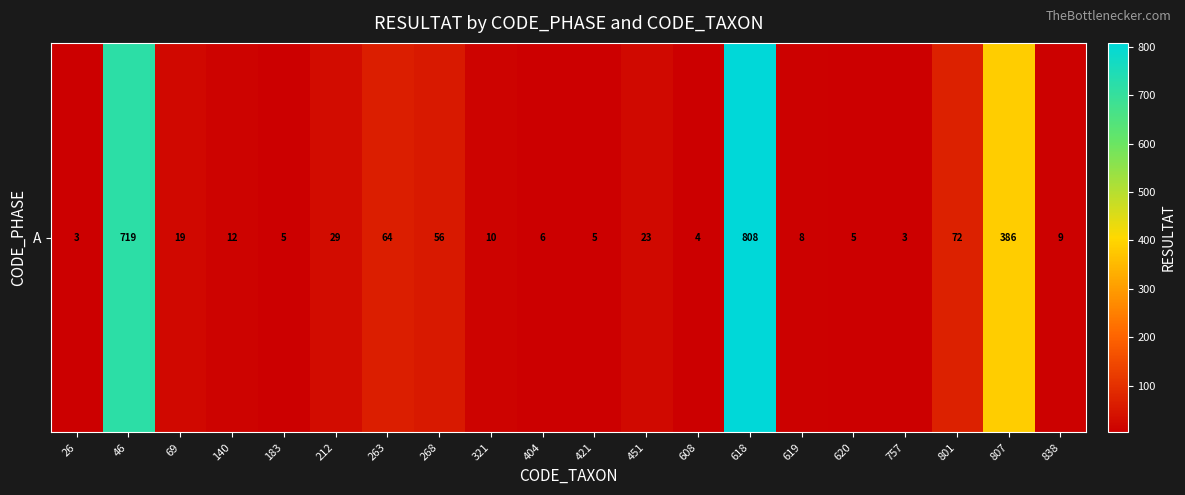

The chart shows a value of 19 at 69. True or false?

True